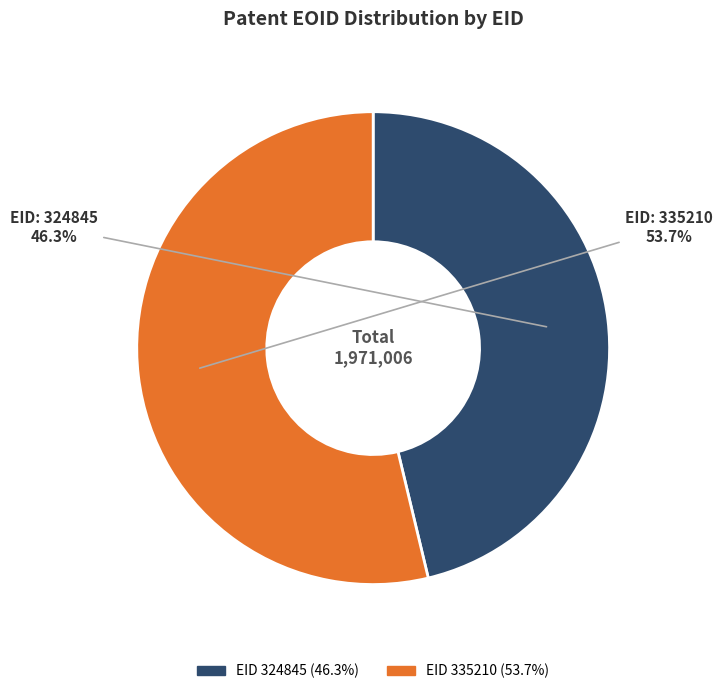

Does any single category account for the majority?

Yes